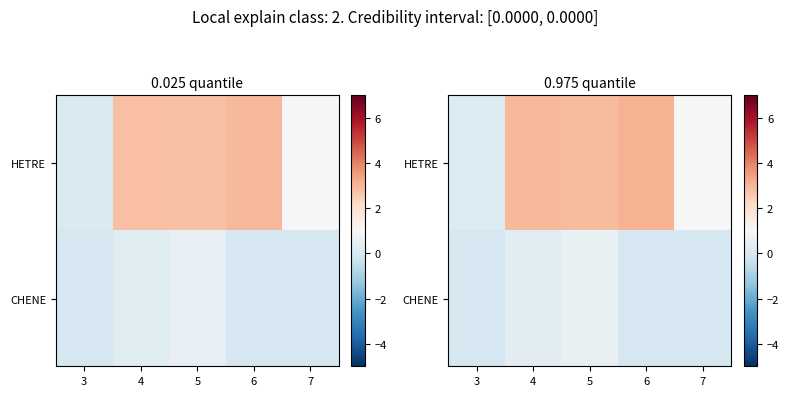

Which series has the largest range (max minus min)?

HETRE